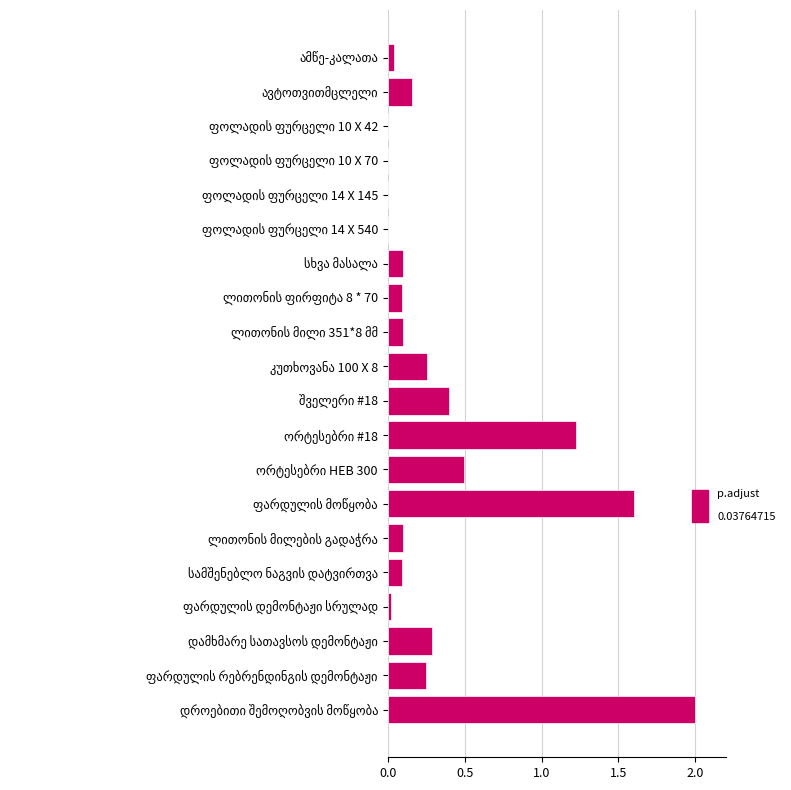

What is the greatest value displayed?

2.0